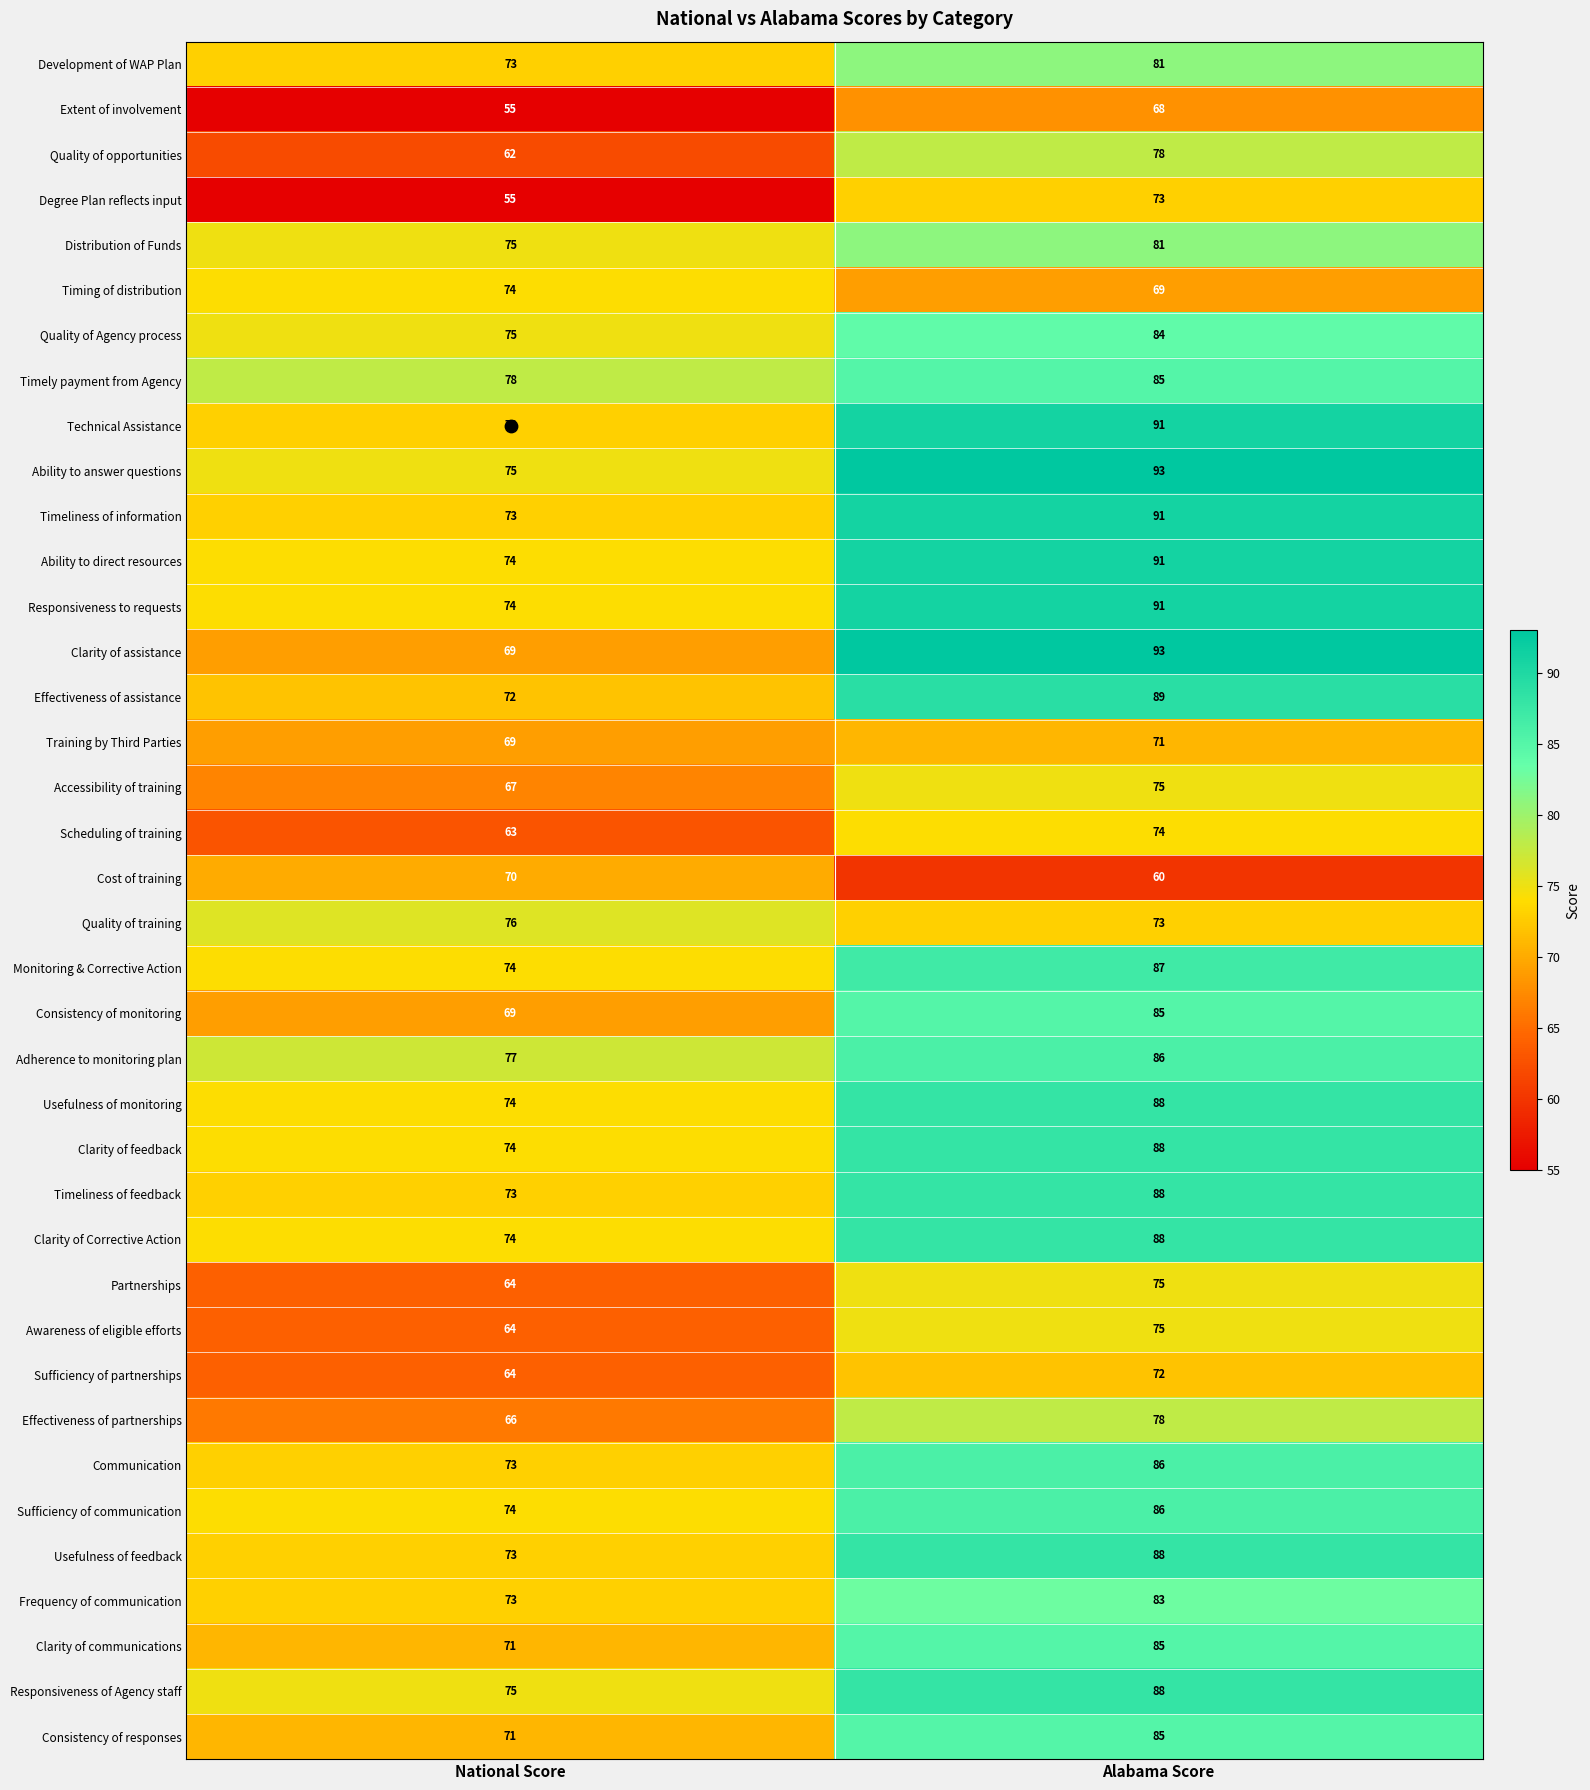

Is it true that Quality of opportunities equals 45 at Alabama Score?

False